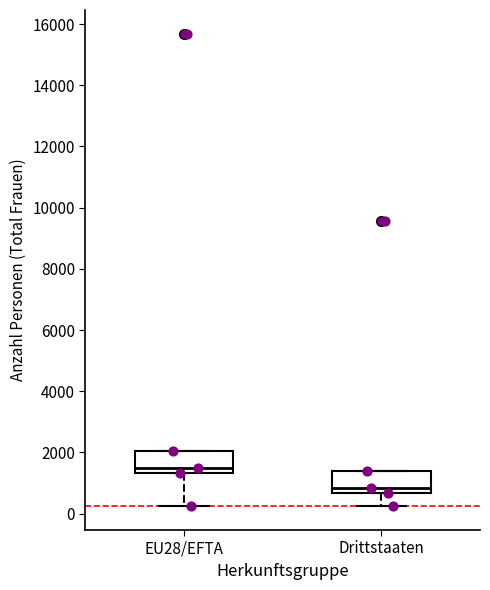

Where does the median line of the box for Drittstaaten sit on the y-axis? The values are not printed on the chart, so give them approximately, as read against the axis.

800